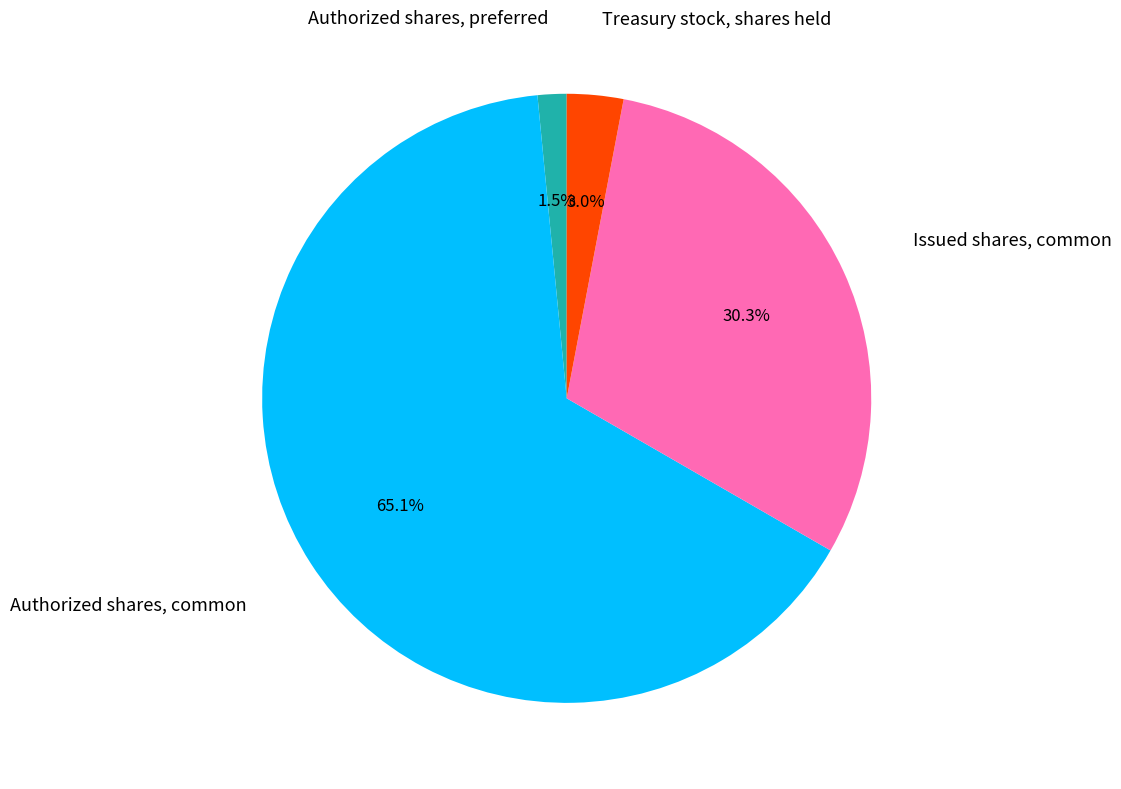

To the nearest percent, what is the average slice percentage?

25%